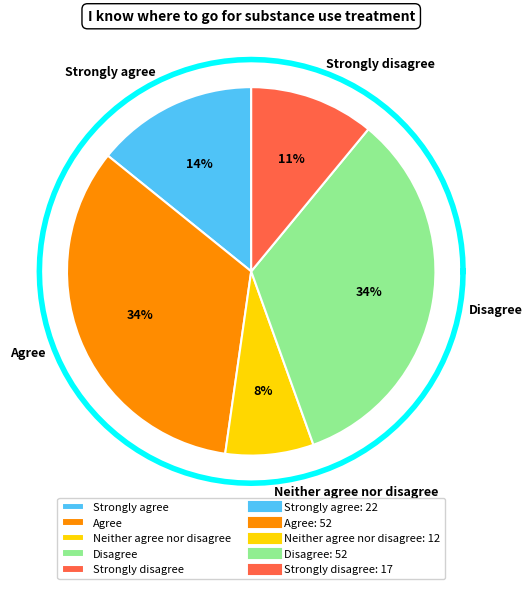

Between Neither agree nor disagree and Strongly agree, which is larger?

Strongly agree